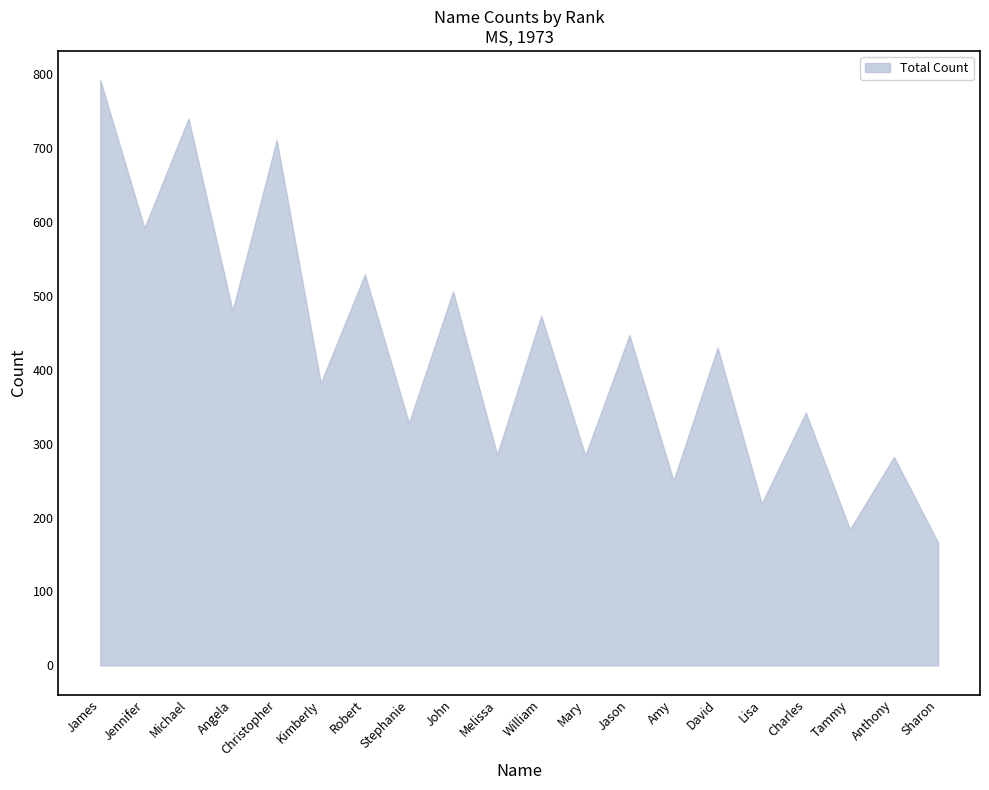

The chart shows a value of 83 at Charles. True or false?

False